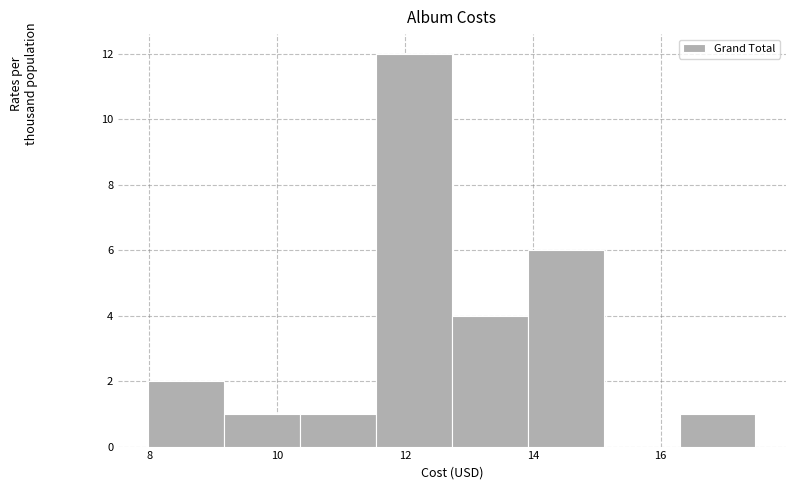

Reading left to right, list every bar in this chart as the range it spans on the x-axis followed by its height. Neither the bar edges nor the heights are printed on the chart, so give them approximately, as read against the axes.

8.0 to 9.2: 2
9.2 to 10.4: 1
10.4 to 11.6: 1
11.6 to 12.8: 12
12.8 to 14.0: 4
14.0 to 15.2: 6
15.2 to 16.2: 0
16.2 to 17.4: 1